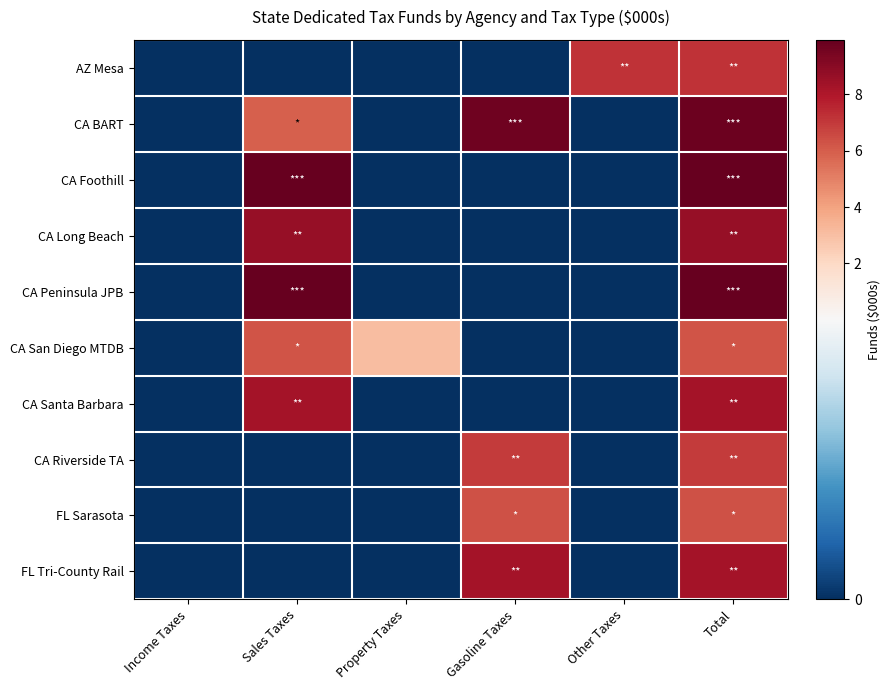

At which category is the sum across all series the highest?

Total